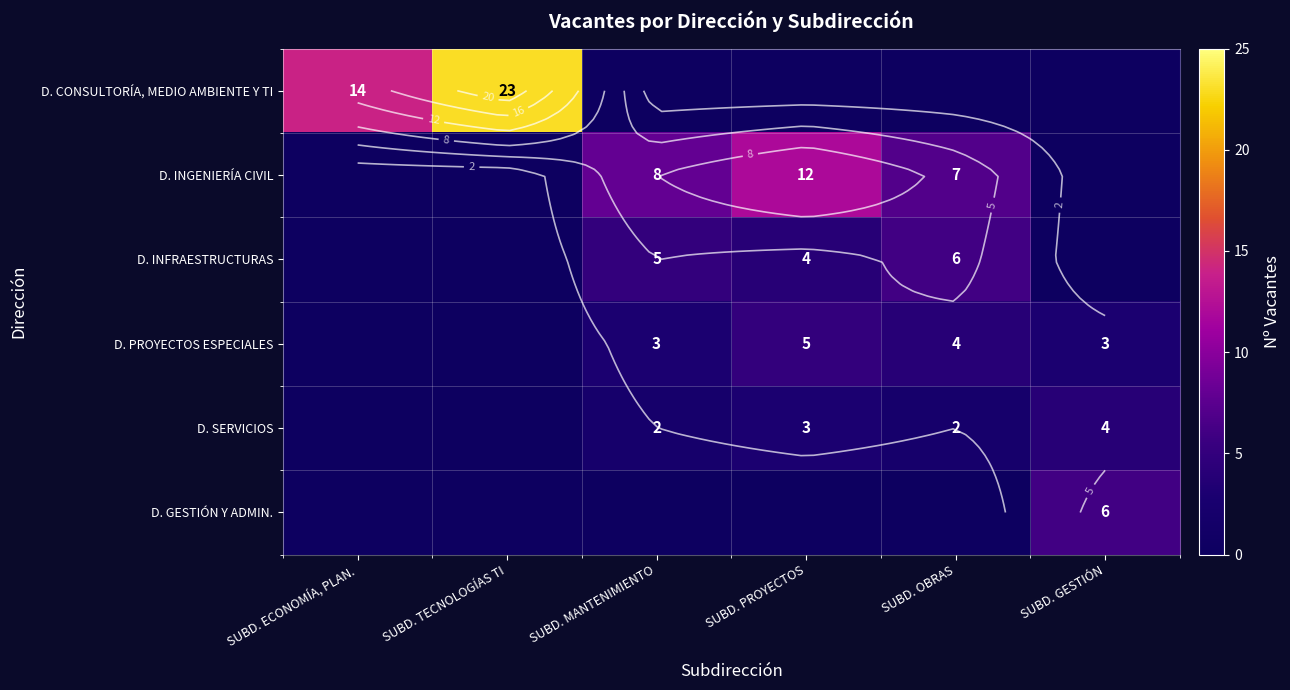

The value of D. CONSULTORÍA, MEDIO AMBIENTE Y TI at SUBD. TECNOLOGÍAS TI is 32. True or false?

False